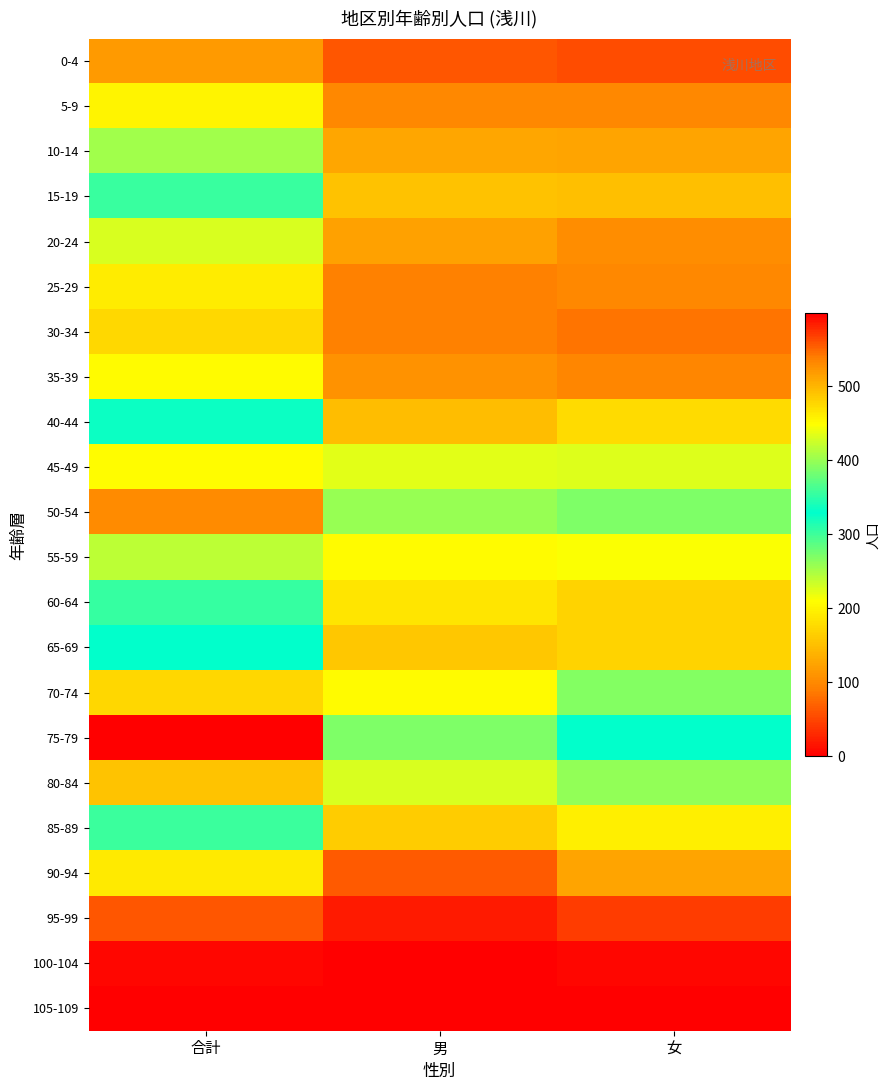

What is the total value across all series at 合計?

6263